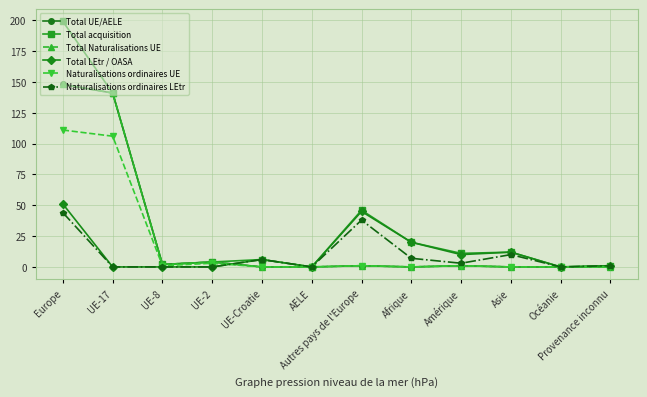

At Provenance inconnu, list the series in order from smallest to largest.

Total UE/AELE, Total Naturalisations UE, Naturalisations ordinaires UE, Total acquisition, Total LEtr / OASA, Naturalisations ordinaires LEtr